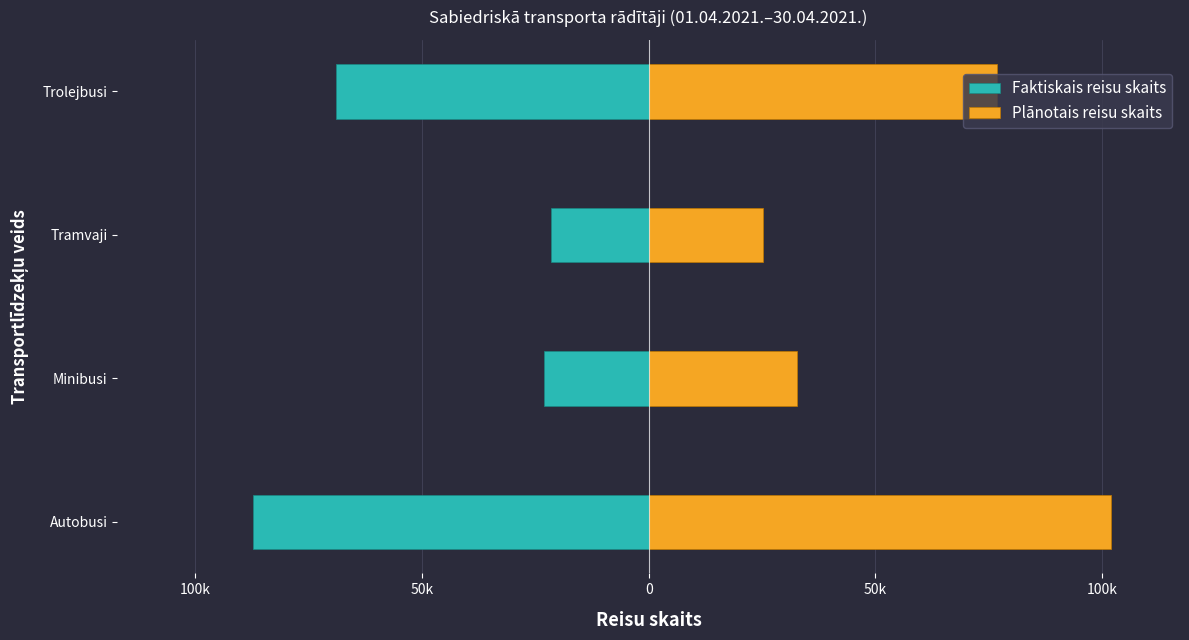

True or false: Faktiskais reisu skaits has a value of -68864.5 at Trolejbusi.

True